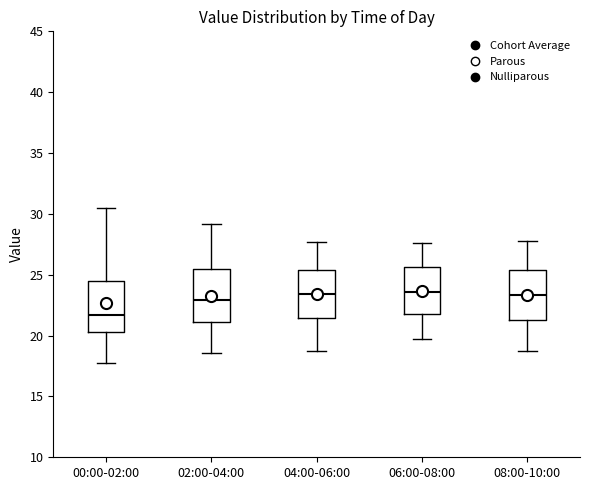

Reading left to right, transcribe this box plot: for each box, give where its median line is, the range the box spans, and where its two whiskers end, as read against the y-axis. The values are not printed on the chart, so give them approximately, as read against the axis.

00:00-02:00: median 21.5, box 20.5 to 24.5, whiskers 18.0 to 30.5
02:00-04:00: median 23.0, box 21.0 to 25.5, whiskers 18.5 to 29.0
04:00-06:00: median 23.5, box 21.5 to 25.5, whiskers 18.5 to 27.5
06:00-08:00: median 23.5, box 22.0 to 25.5, whiskers 19.5 to 27.5
08:00-10:00: median 23.5, box 21.5 to 25.5, whiskers 18.5 to 28.0